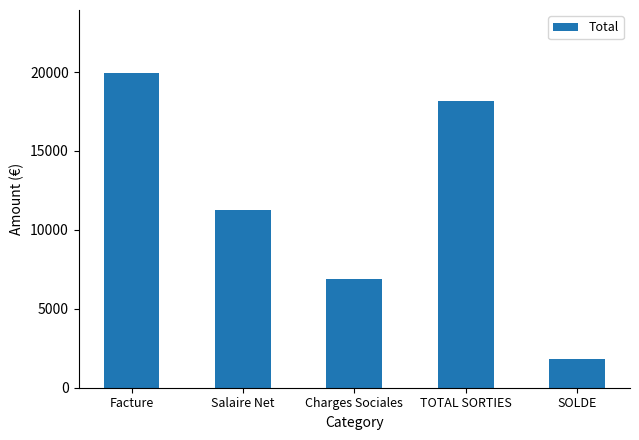

Are the bars grouped side by side (vs. stacked)?

No